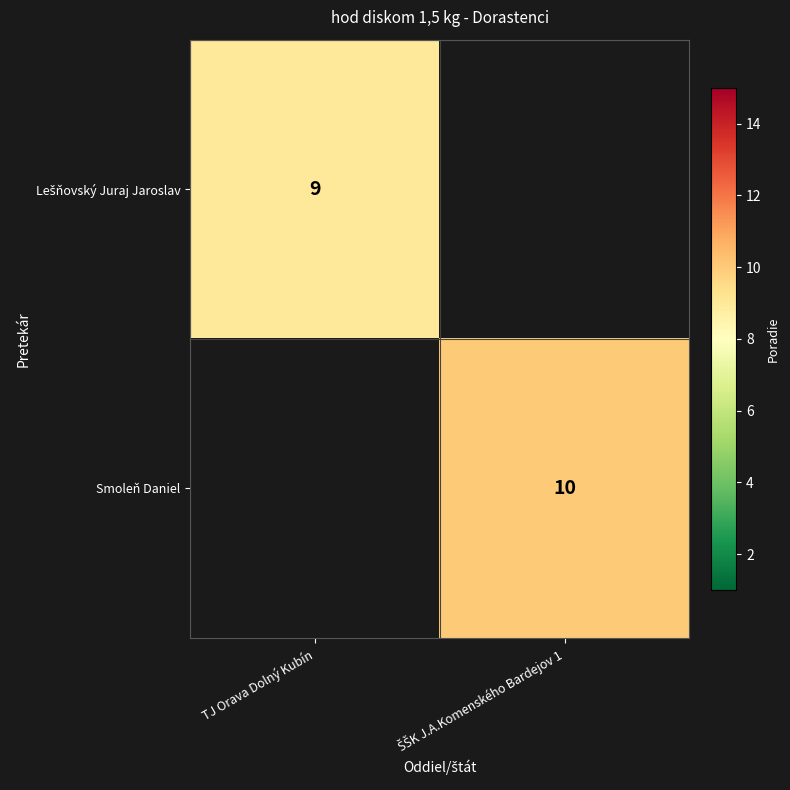

Is the value of Lešňovský Juraj Jaroslav at ŠŠK J.A.Komenského Bardejov 1 greater than the value of Smoleň Daniel at ŠŠK J.A.Komenského Bardejov 1?

No